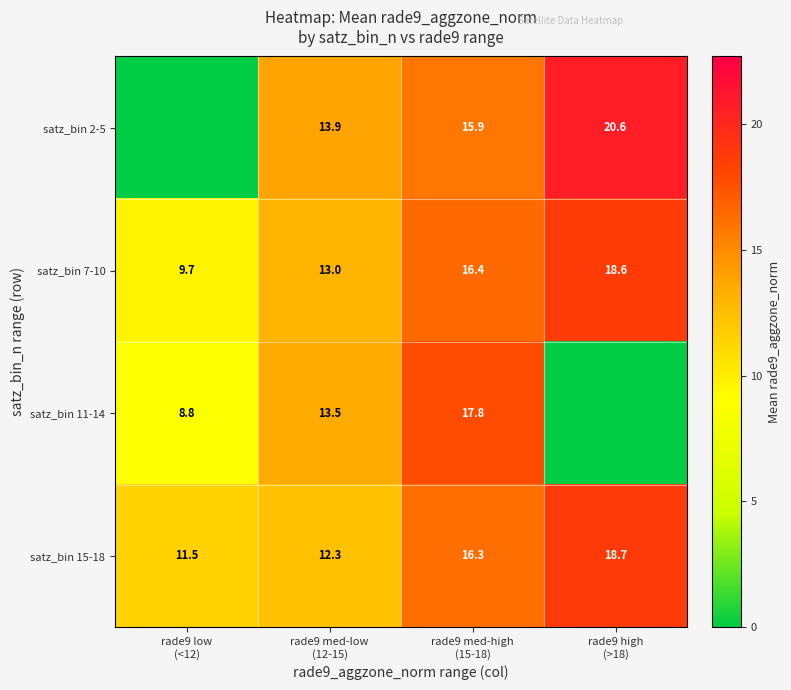

What is the difference between the maximum and minimum values in the satz_bin 15-18 series?

7.2